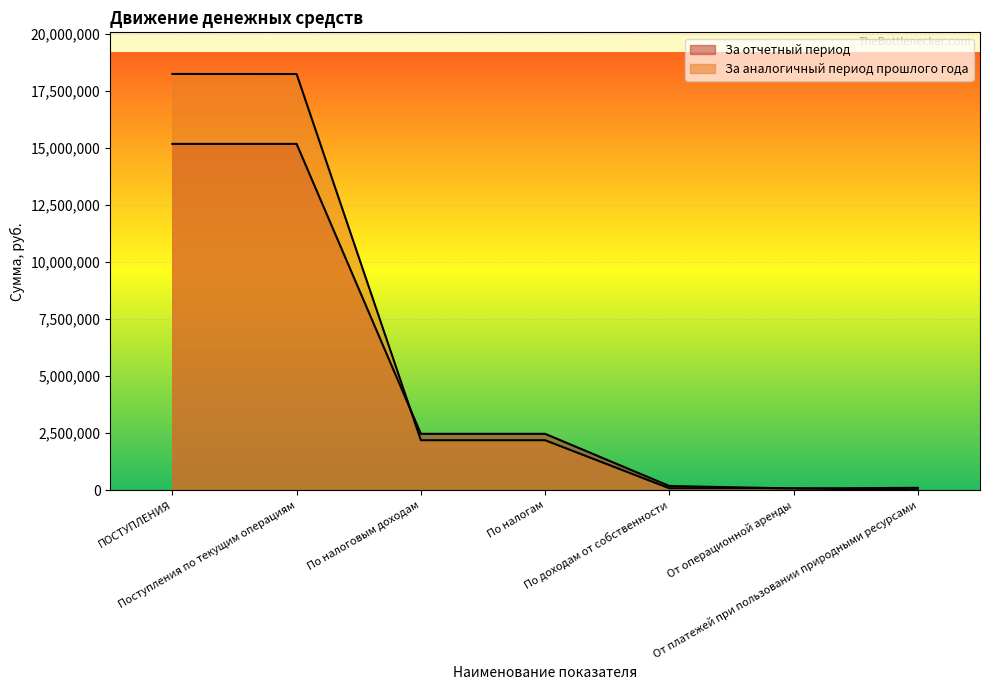

List the series in order of their peak value, lowest first.

За отчетный период, За аналогичный период прошлого года